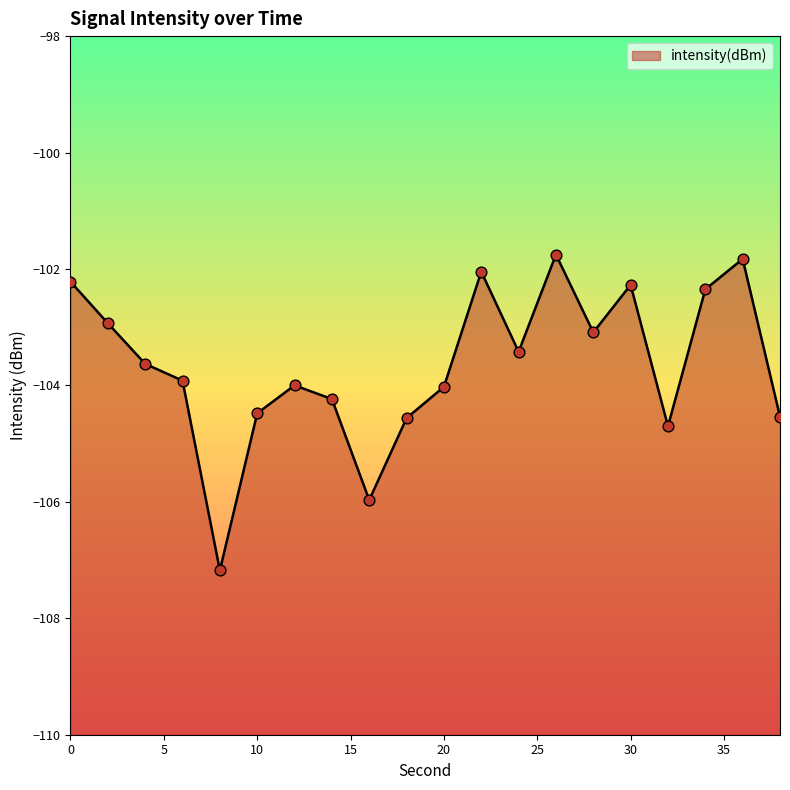

Which has a higher value, 28 or 30?

30